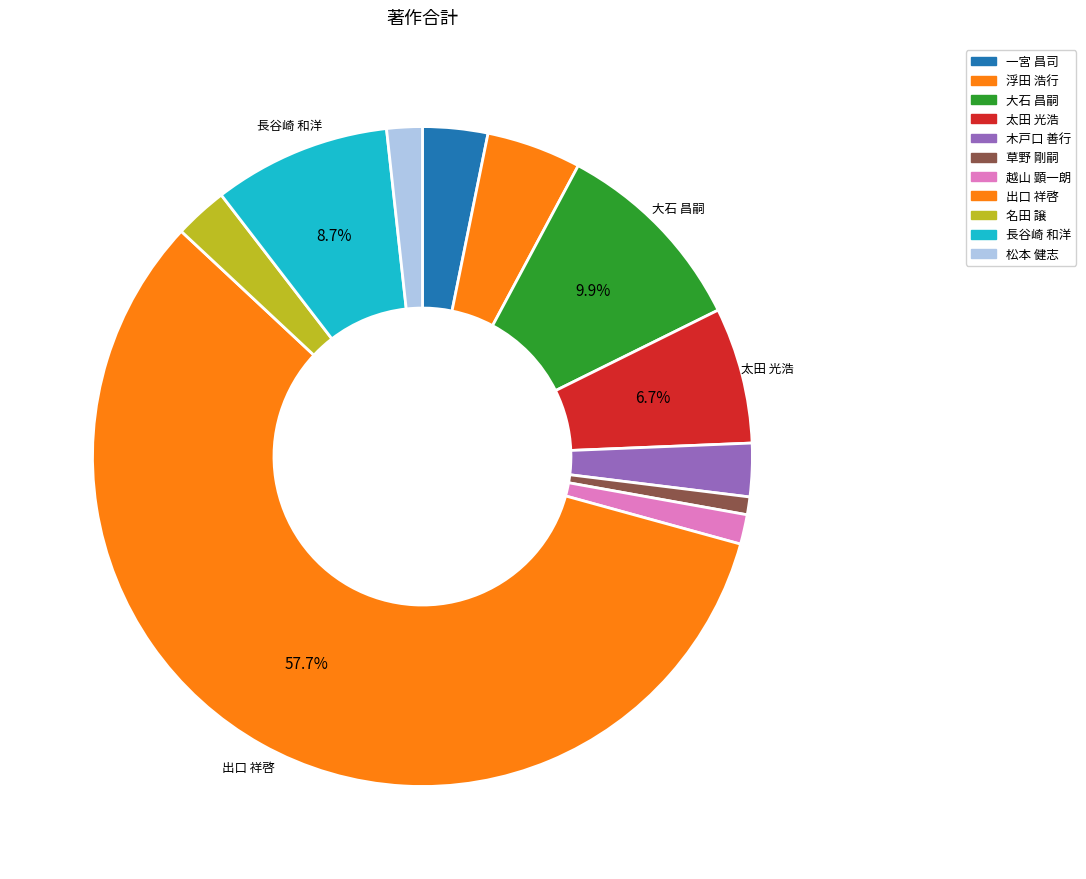

How many segments does this pie chart have?

11